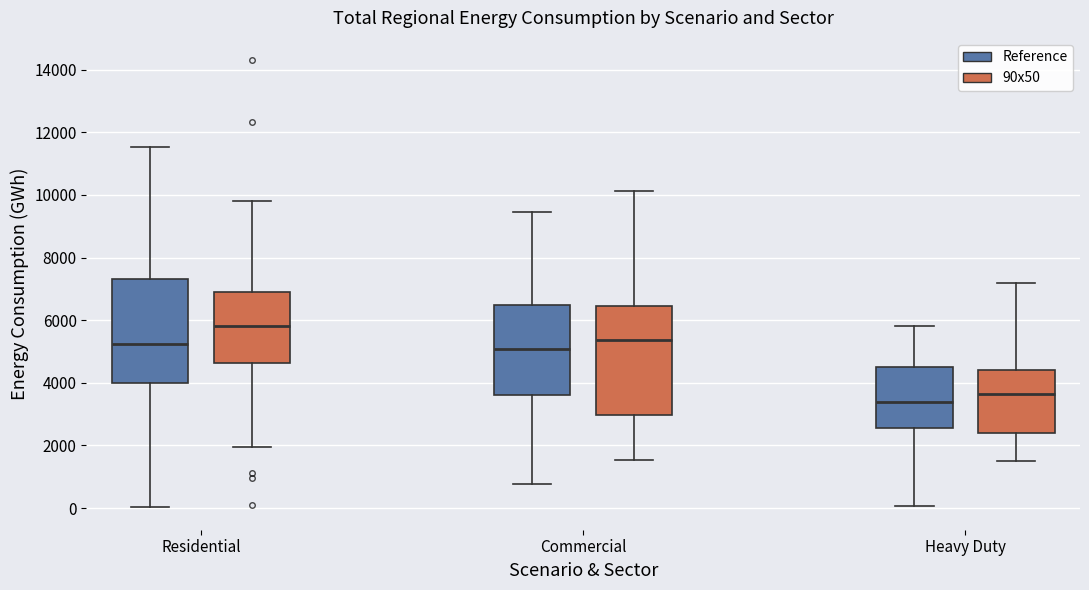

Reading left to right, transcribe this box plot: for each box, give where its median line is, the range the box spans, and where its two whiskers end, as read against the y-axis. The values are not printed on the chart, so give them approximately, as read against the axis.

Residential (Reference): median 5200, box 4000 to 7400, whiskers 0 to 11600
Residential (90x50): median 5800, box 4600 to 7000, whiskers 2000 to 9800
Commercial (Reference): median 5000, box 3600 to 6400, whiskers 800 to 9400
Commercial (90x50): median 5400, box 3000 to 6400, whiskers 1600 to 10200
Heavy Duty (Reference): median 3400, box 2600 to 4600, whiskers 0 to 5800
Heavy Duty (90x50): median 3600, box 2400 to 4400, whiskers 1600 to 7200